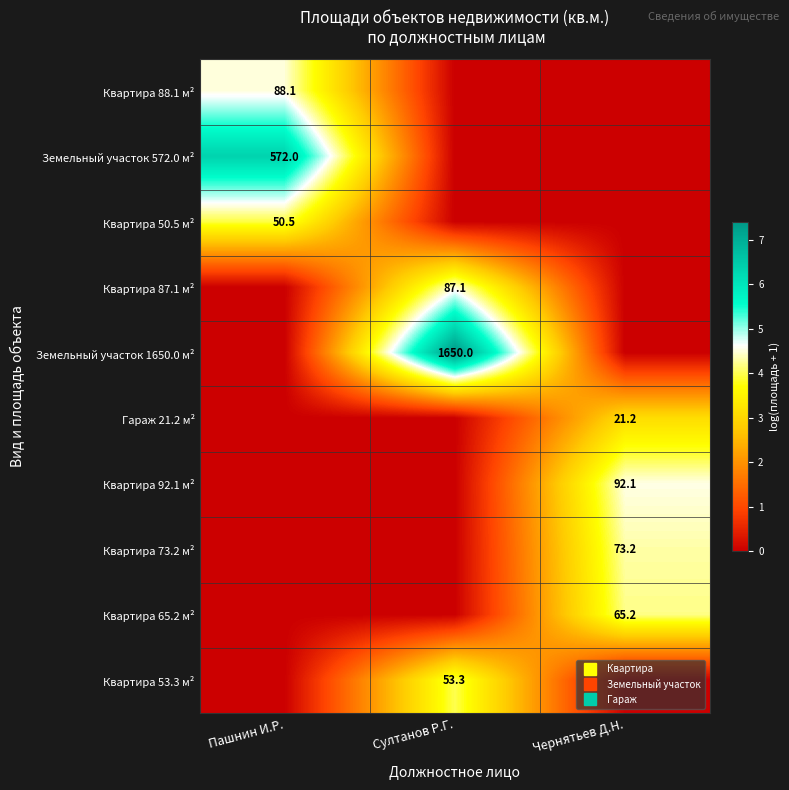

Is it true that Земельный участок 1650.0 м² equals 7.4 at Султанов Р.Г.?

True